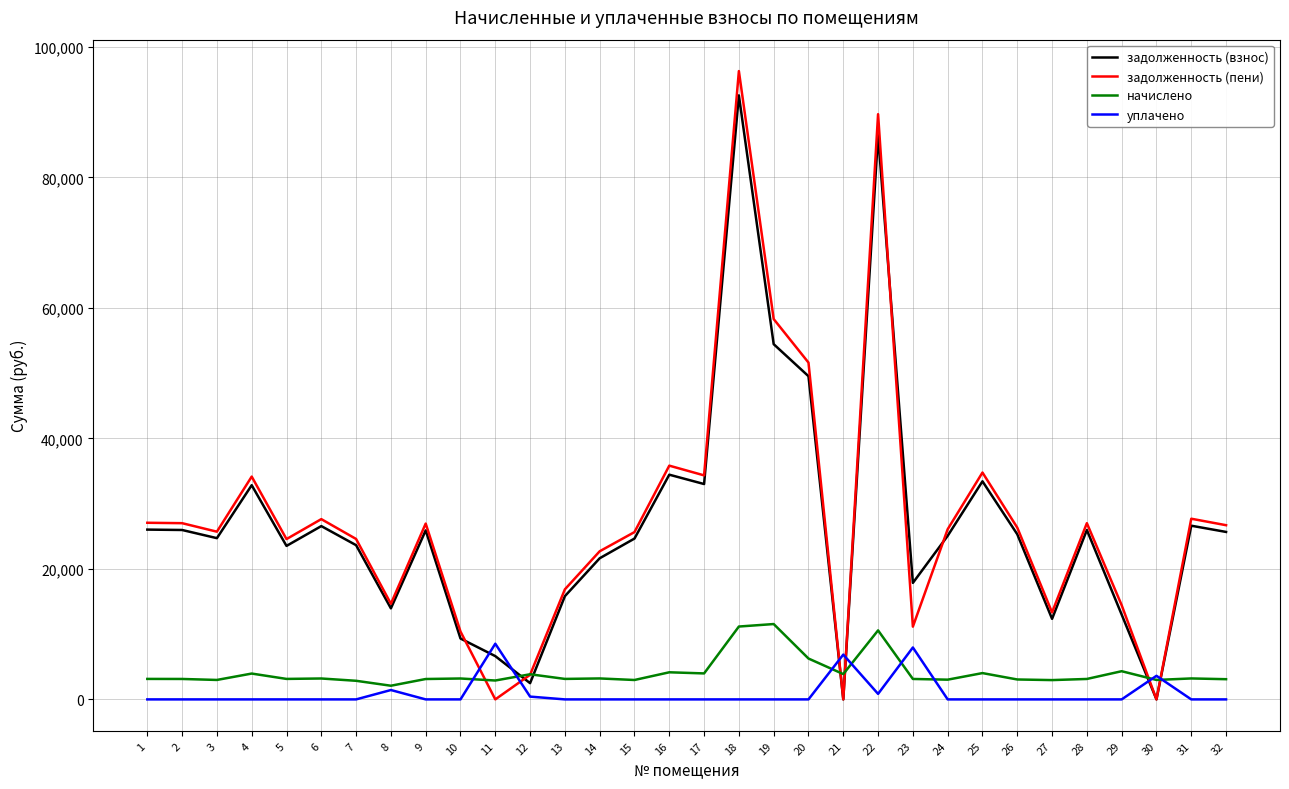

How many interior local valleys does the задолженность (взнос) series have?

9